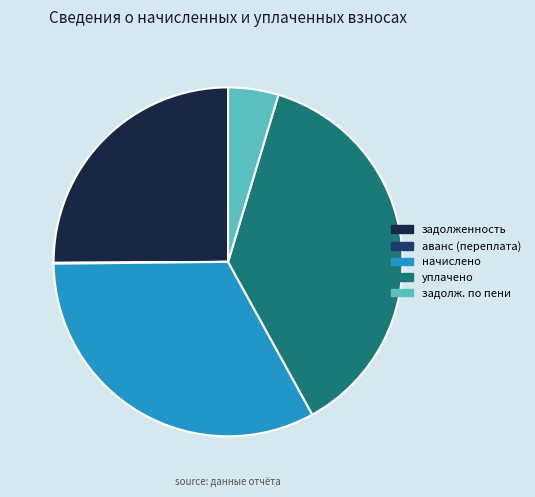

Does any single category account for the majority?

No